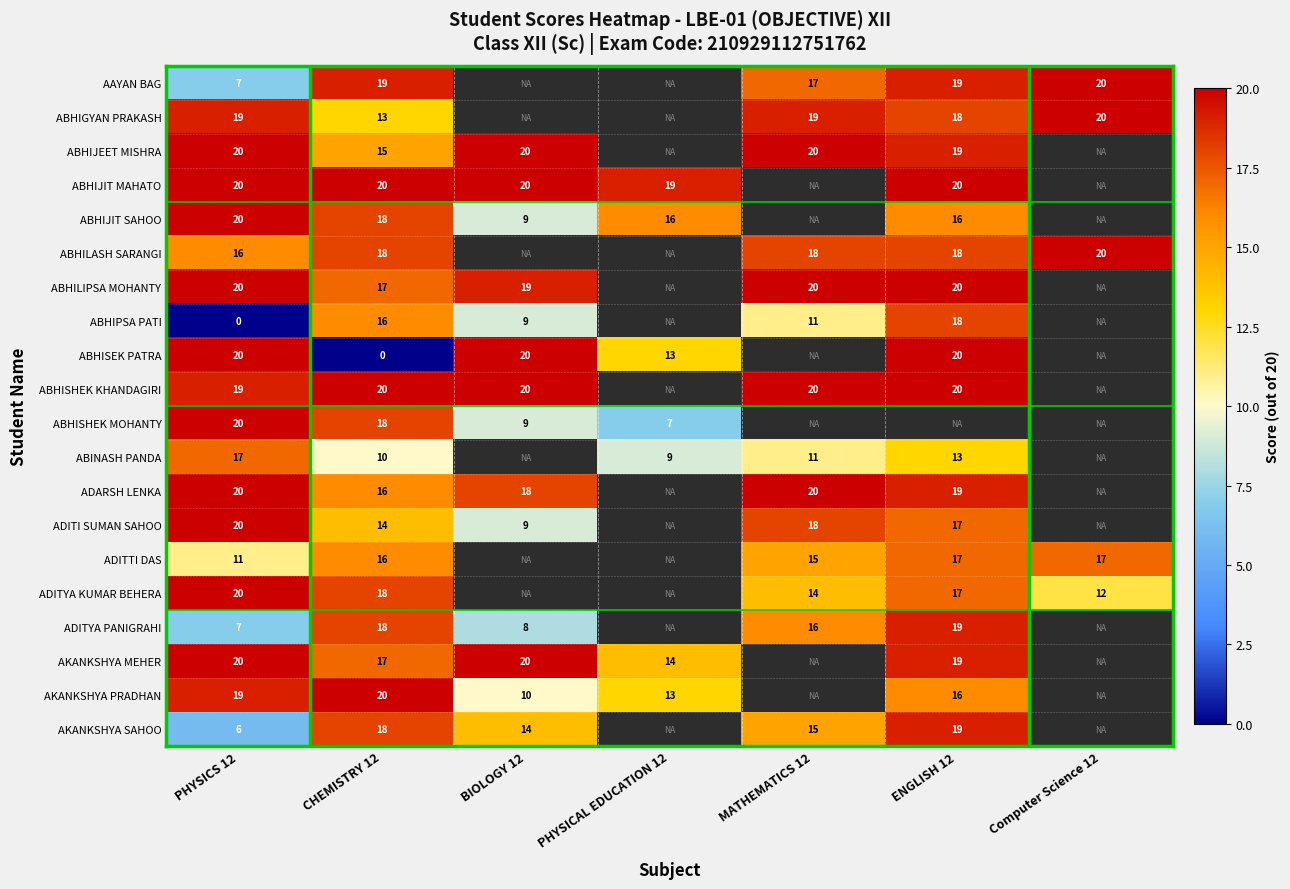

What is the spread (max minus min) of values at ENGLISH 12?

7.0